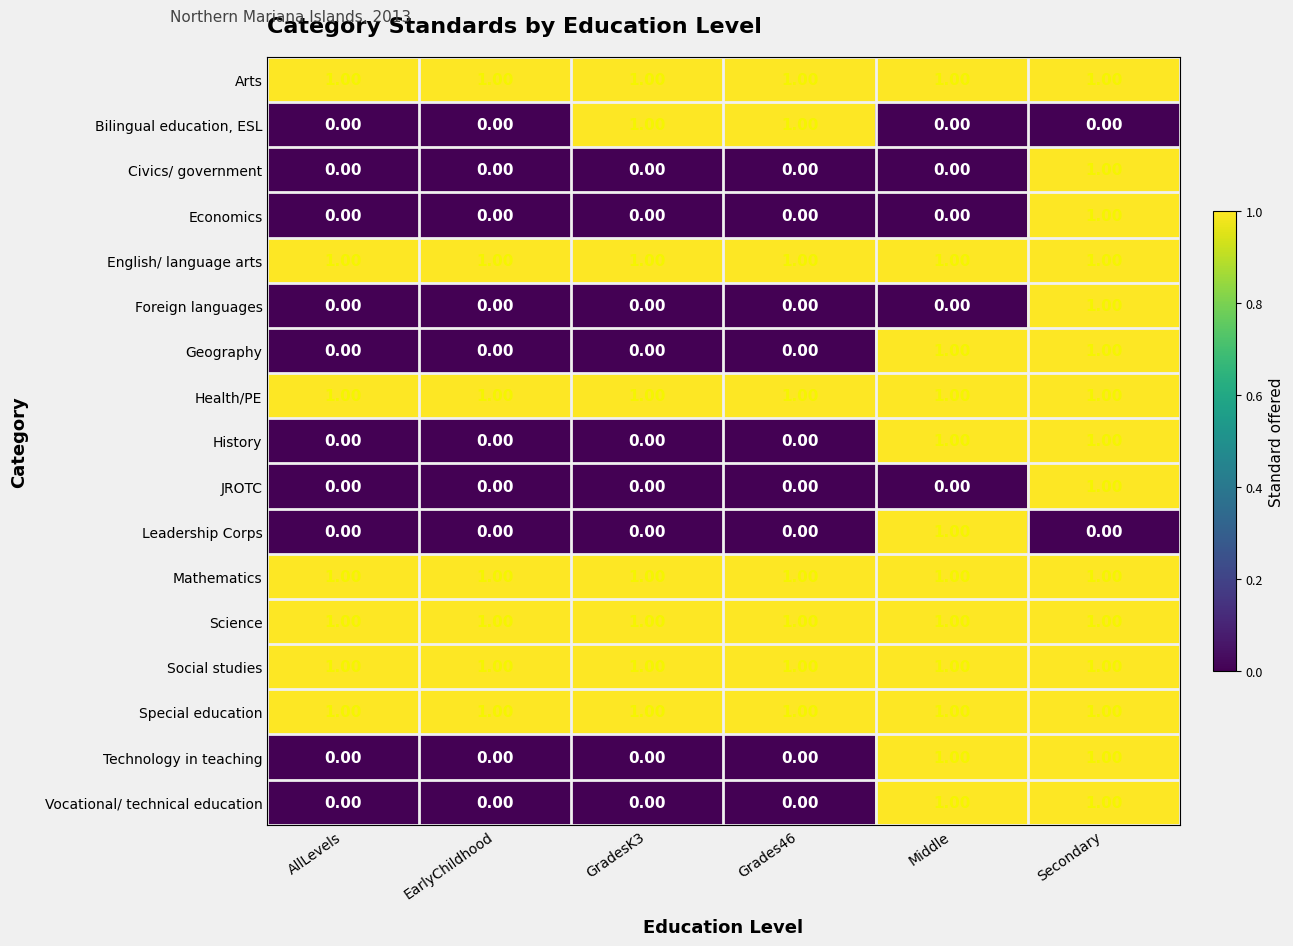

Which series changed the most between EarlyChildhood and GradesK3?

Bilingual education, ESL